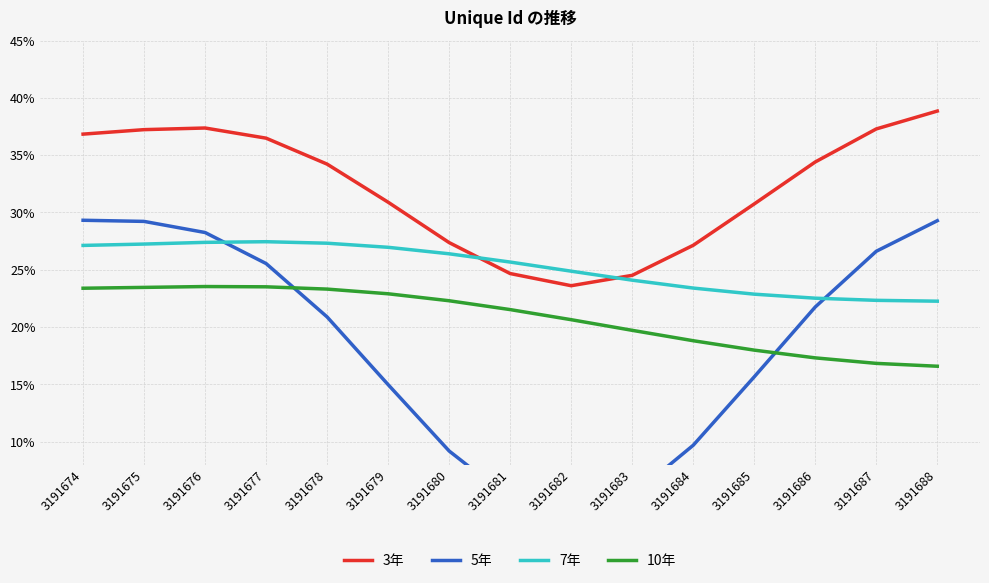

Between which two adjacent categories do 7年 and 5年 first intersect?

3191676 and 3191677